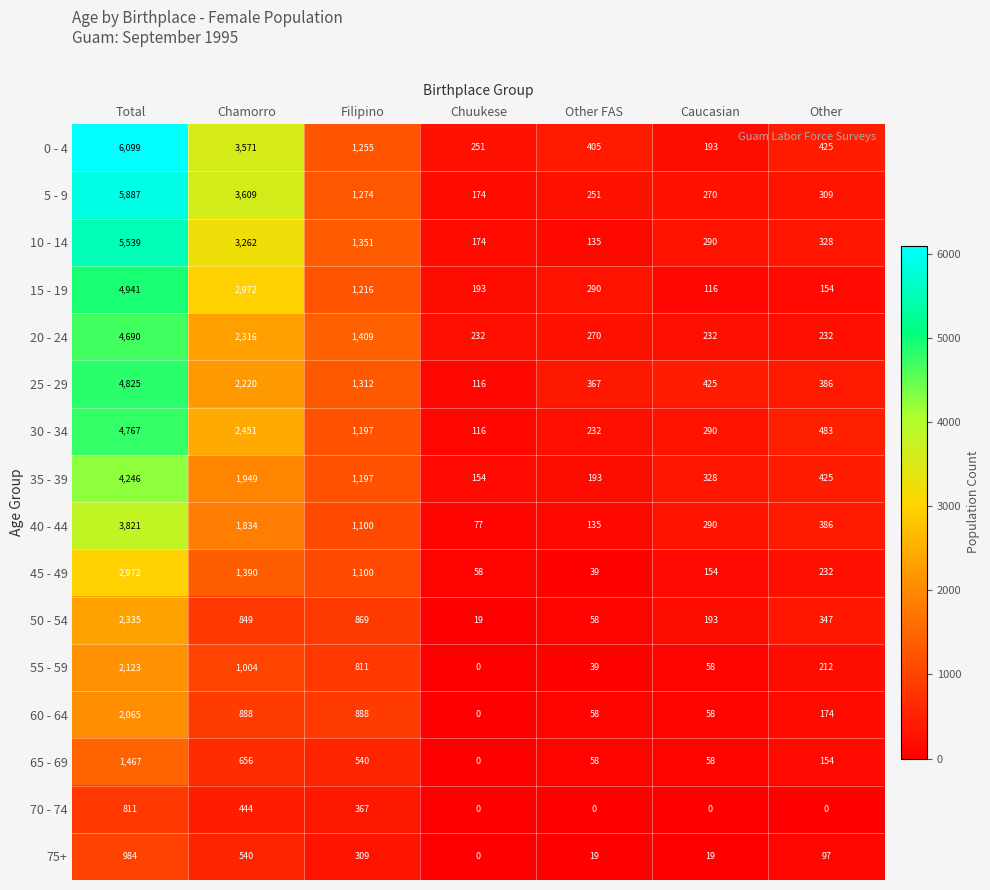

What is the sum of the 65 - 69 values at Filipino and Other?

694